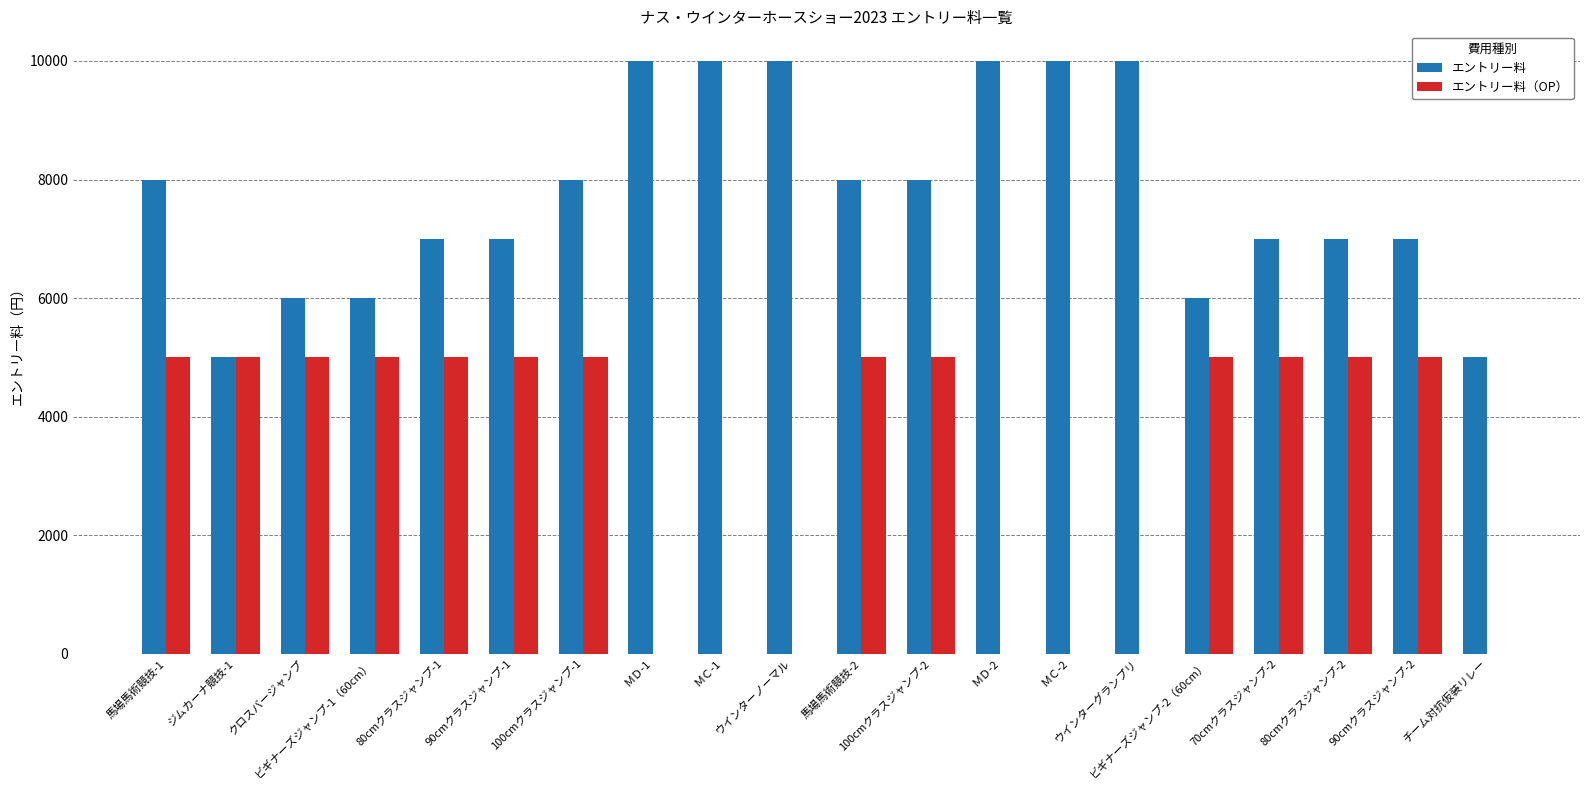

Reading right to left, list all the values displayed in this chart.

エントリー料: 5000	7000	7000	7000	6000	10000	10000	10000	8000	8000	10000	10000	10000	8000	7000	7000	6000	6000	5000	8000
エントリー料（OP）: 0	5000	5000	5000	5000	0	0	0	5000	5000	0	0	0	5000	5000	5000	5000	5000	5000	5000